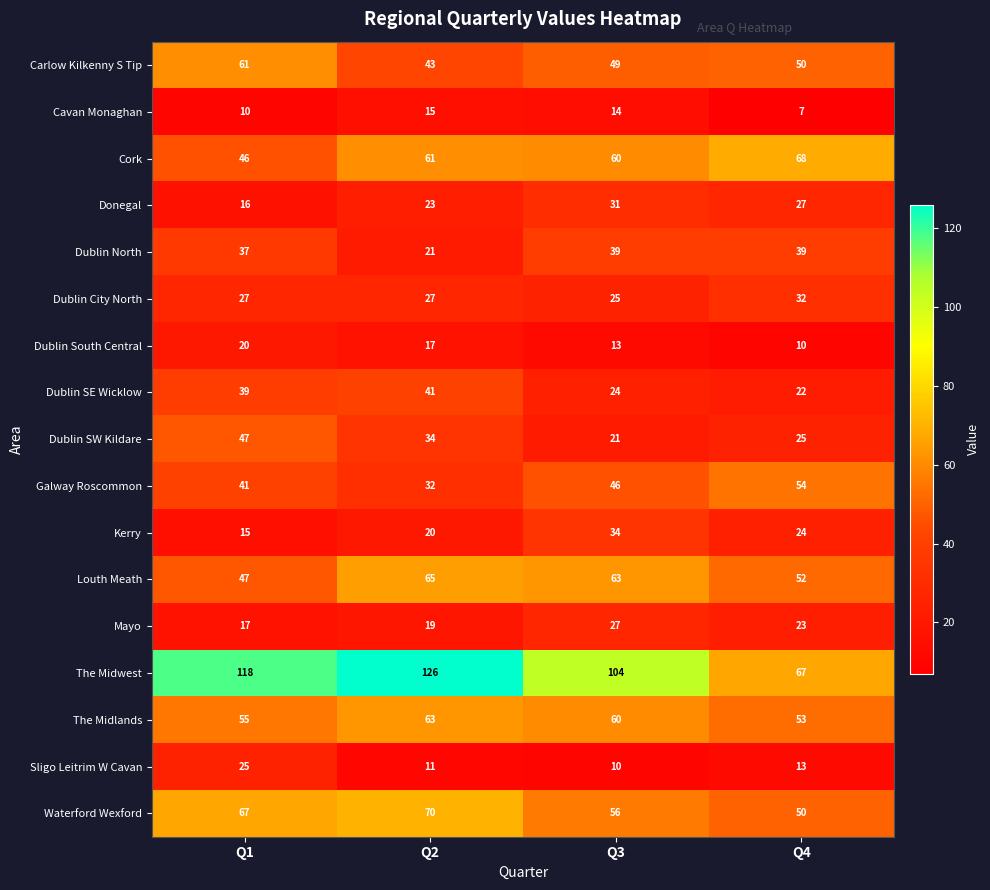

How many series are shown in this chart?

17